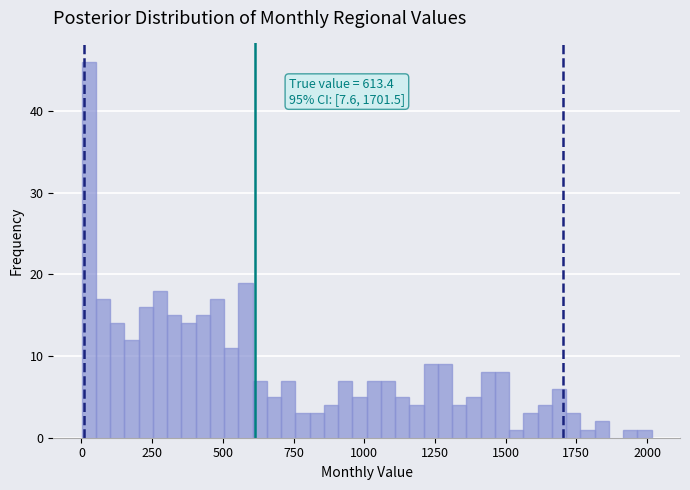

Around what value on the x-axis is the tallest bar? Give the approximate position of its centre, as read against the axis.

50